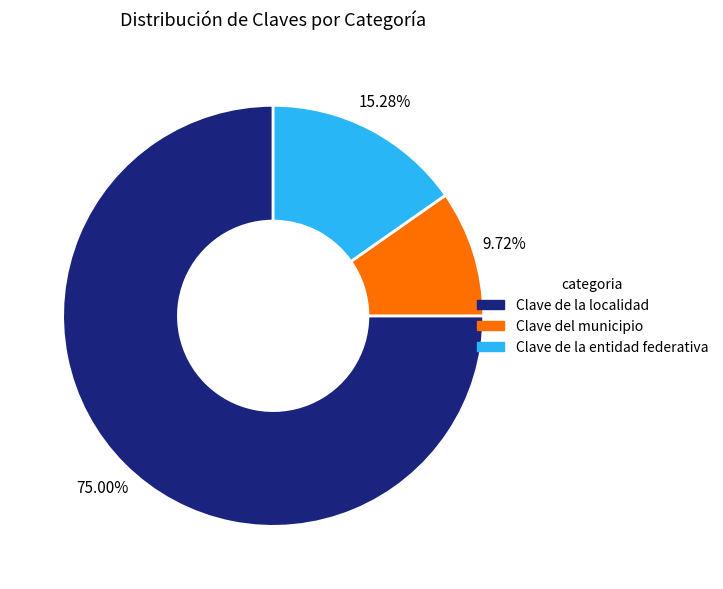

Does any single category account for the majority?

Yes